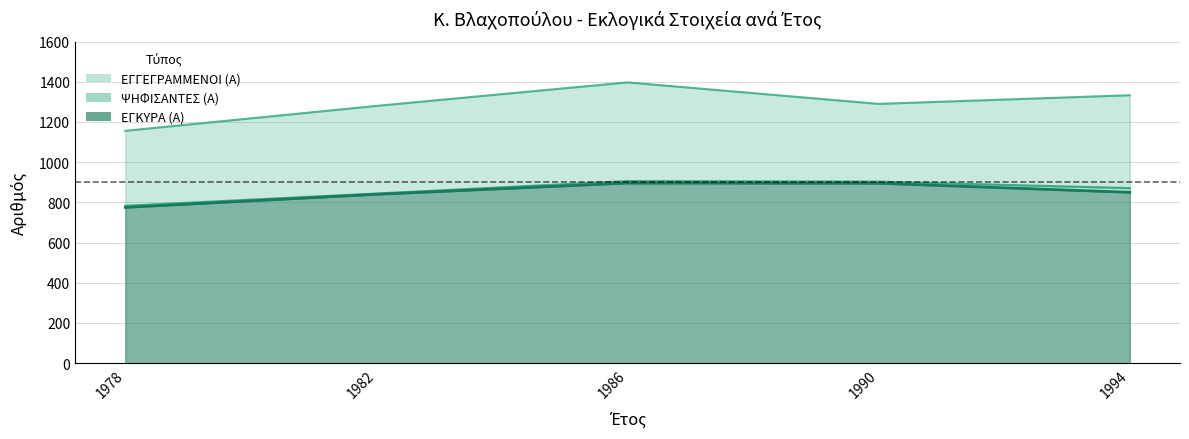

What is the value of the ΕΓΚΥΡΑ (Α) point at the 1st from the left?

775